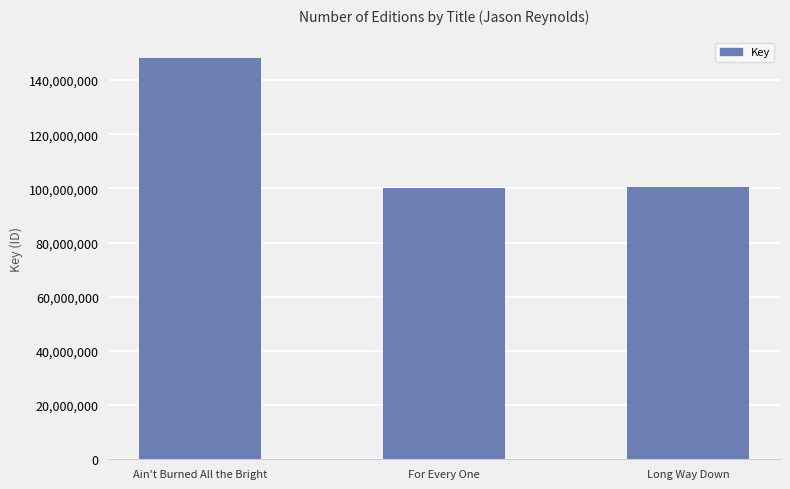

How many values are below 100356512?

1